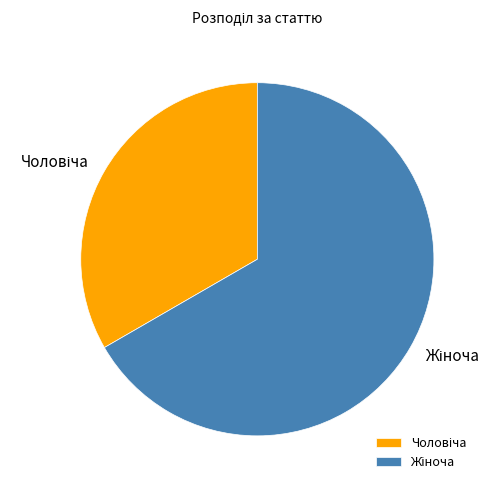

Is there a majority slice in this chart?

Yes